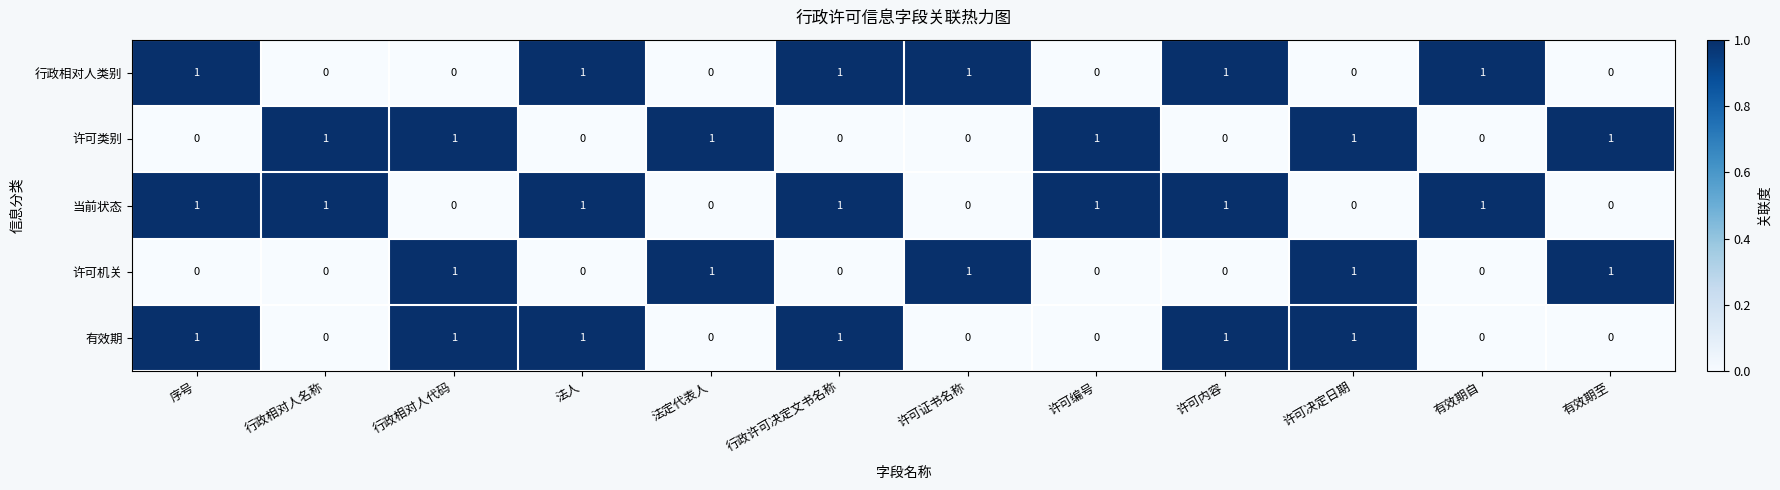

Count the 当前状态 values in the range 0 to 1.

12